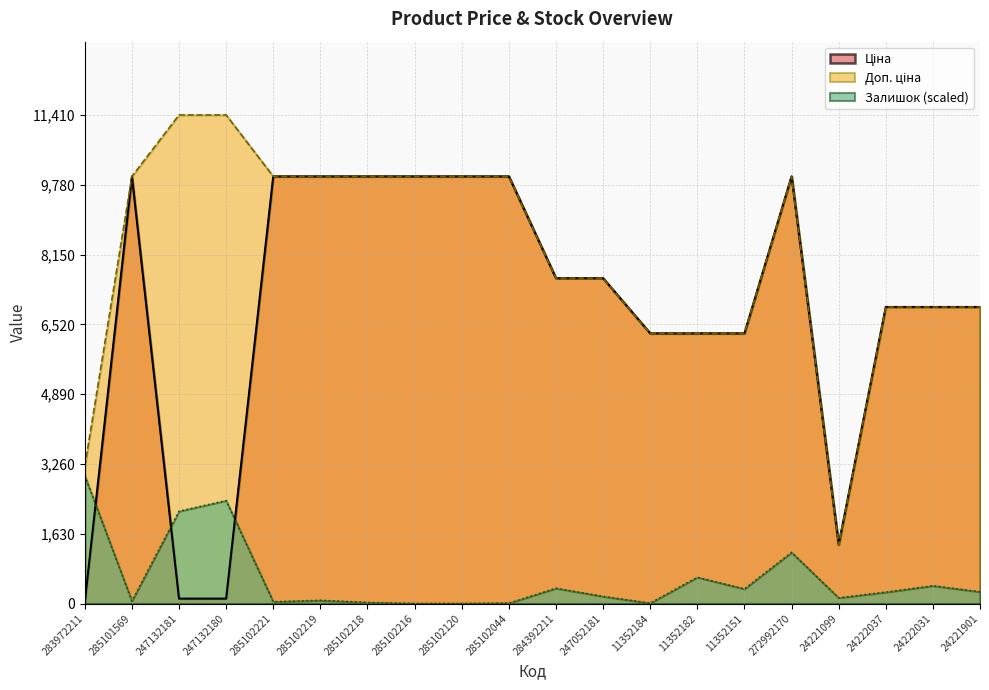

What is the label of the 16th point from the right?

285102221